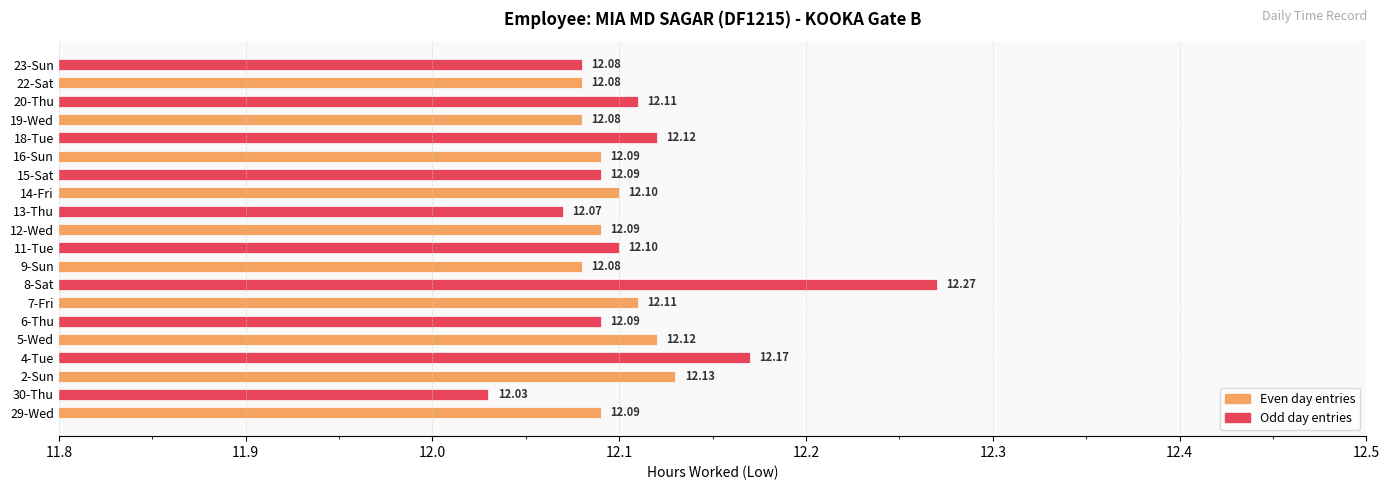

Approximately how many times larger is the value at 30-Thu compared to 11-Tue?

1.0